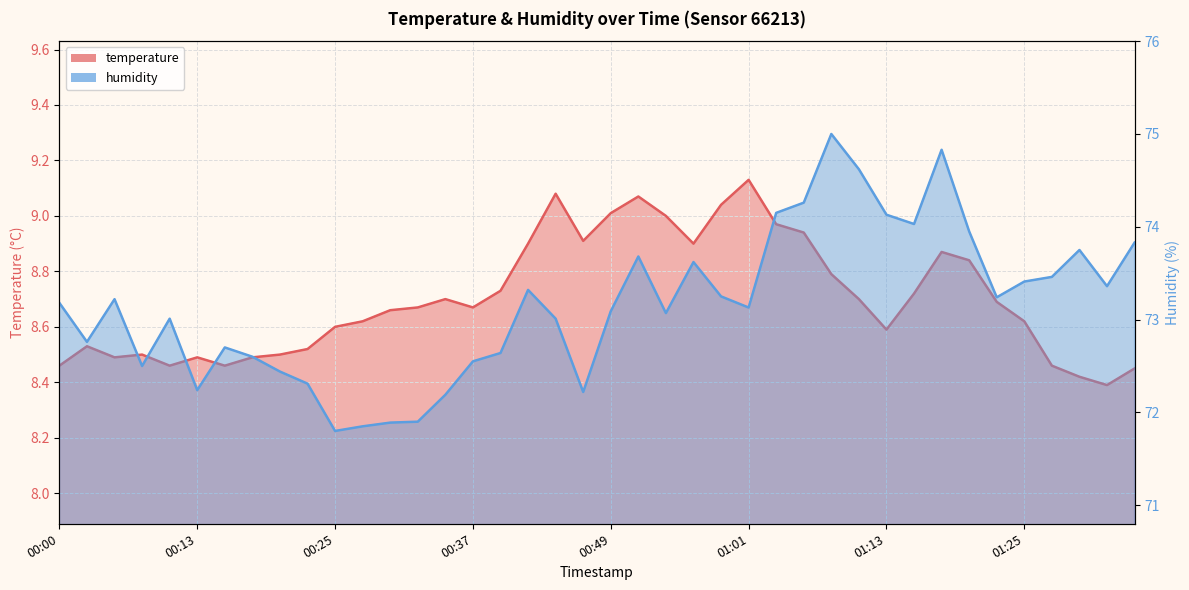

Which has a higher value, 01:25 or 01:21?

01:21